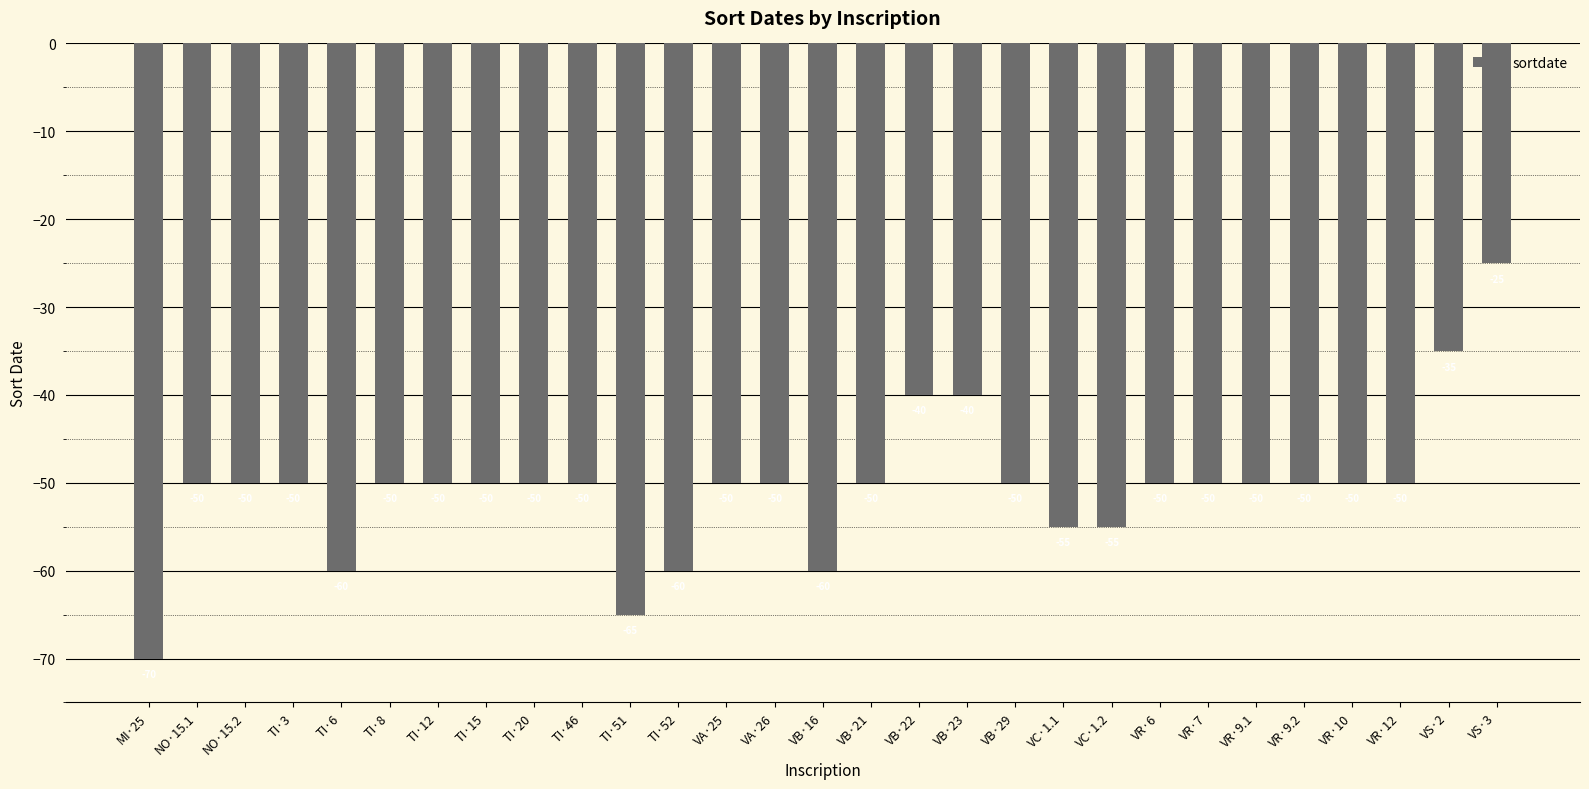

Does the chart contain stacked bars?

No